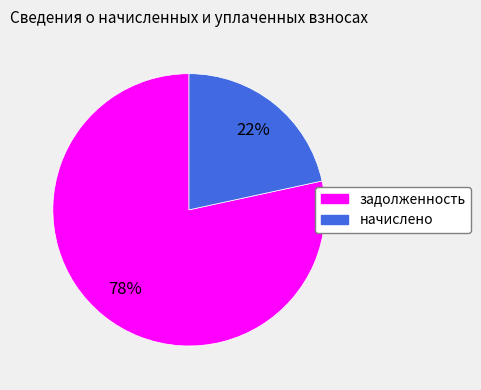

Approximately how many times larger is the value at начислено compared to задолженность?

0.3